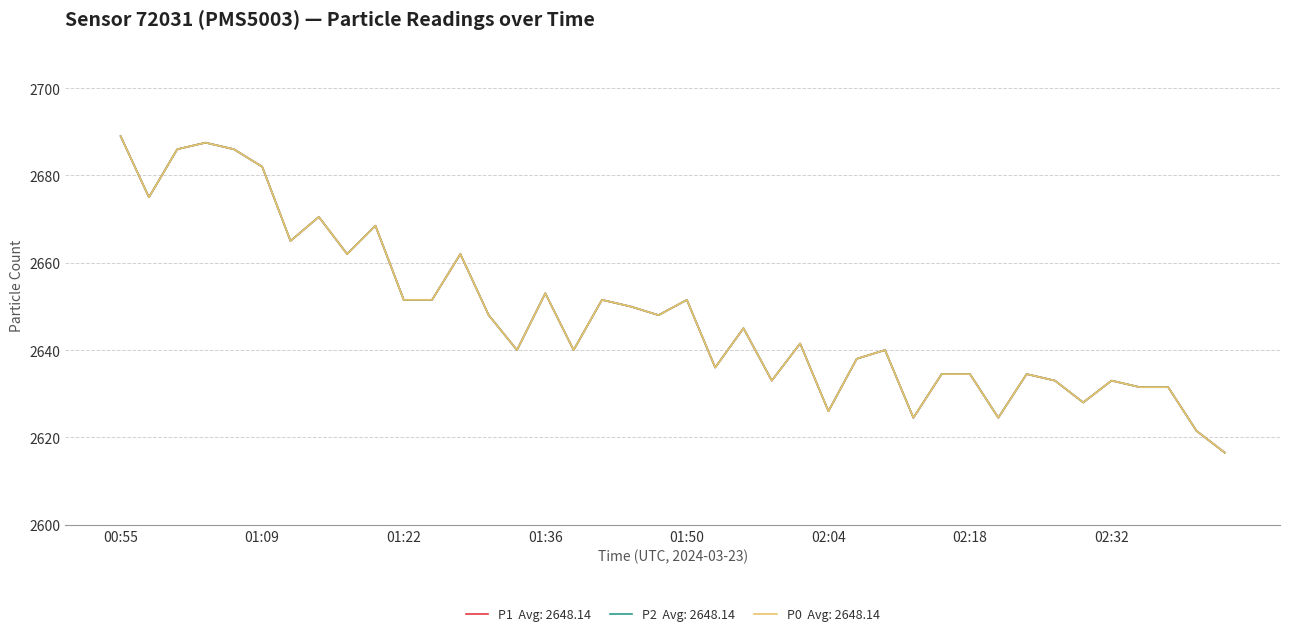

Reading left to right, transcribe all the data shown in this chart.

P1: 00:55=2689.0	00:58=2675.0	01:00=2686.0	01:03=2687.5	01:06=2686.0	01:09=2682.0	01:11=2665.0	01:14=2670.5	01:17=2662.0	01:20=2668.5	01:22=2651.5	01:25=2651.5	01:28=2662.0	01:31=2648.0	01:33=2640.0	01:36=2653.0	01:39=2640.0	01:42=2651.5	01:45=2650.0	01:47=2648.0	01:50=2651.5	01:53=2636.0	01:56=2645.0	01:58=2633.0	02:01=2641.5	02:04=2626.0	02:07=2638.0	02:09=2640.0	02:12=2624.5	02:15=2634.5	02:18=2634.5	02:21=2624.5	02:23=2634.5	02:26=2633.0	02:29=2628.0	02:32=2633.0	02:34=2631.5	02:37=2631.5	02:40=2621.5	02:43=2616.5
P2: 00:55=2689.0	00:58=2675.0	01:00=2686.0	01:03=2687.5	01:06=2686.0	01:09=2682.0	01:11=2665.0	01:14=2670.5	01:17=2662.0	01:20=2668.5	01:22=2651.5	01:25=2651.5	01:28=2662.0	01:31=2648.0	01:33=2640.0	01:36=2653.0	01:39=2640.0	01:42=2651.5	01:45=2650.0	01:47=2648.0	01:50=2651.5	01:53=2636.0	01:56=2645.0	01:58=2633.0	02:01=2641.5	02:04=2626.0	02:07=2638.0	02:09=2640.0	02:12=2624.5	02:15=2634.5	02:18=2634.5	02:21=2624.5	02:23=2634.5	02:26=2633.0	02:29=2628.0	02:32=2633.0	02:34=2631.5	02:37=2631.5	02:40=2621.5	02:43=2616.5
P0: 00:55=2689.0	00:58=2675.0	01:00=2686.0	01:03=2687.5	01:06=2686.0	01:09=2682.0	01:11=2665.0	01:14=2670.5	01:17=2662.0	01:20=2668.5	01:22=2651.5	01:25=2651.5	01:28=2662.0	01:31=2648.0	01:33=2640.0	01:36=2653.0	01:39=2640.0	01:42=2651.5	01:45=2650.0	01:47=2648.0	01:50=2651.5	01:53=2636.0	01:56=2645.0	01:58=2633.0	02:01=2641.5	02:04=2626.0	02:07=2638.0	02:09=2640.0	02:12=2624.5	02:15=2634.5	02:18=2634.5	02:21=2624.5	02:23=2634.5	02:26=2633.0	02:29=2628.0	02:32=2633.0	02:34=2631.5	02:37=2631.5	02:40=2621.5	02:43=2616.5